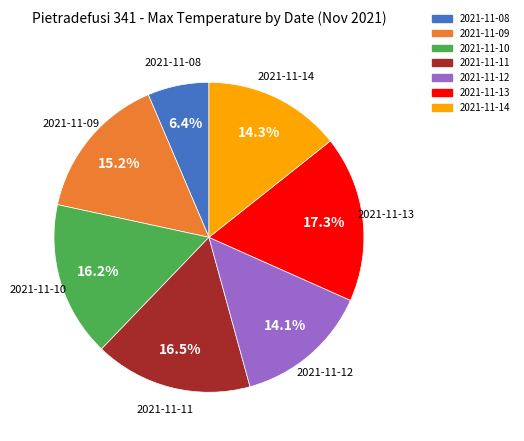

Is there a majority slice in this chart?

No